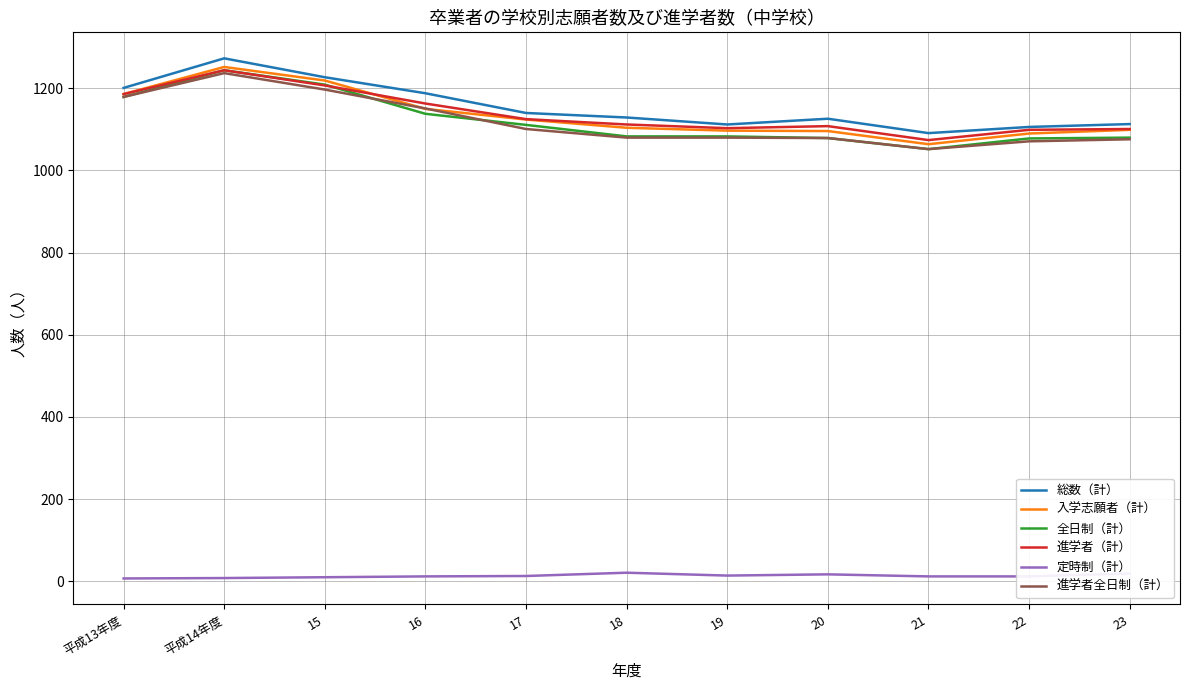

At which category is the sum across all series the highest?

平成14年度